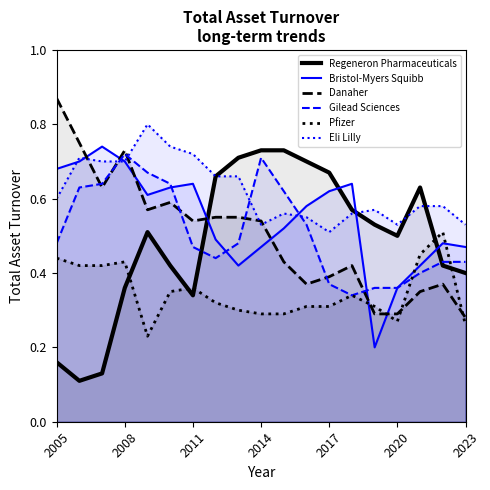

True or false: Regeneron Pharmaceuticals and Danaher intersect in this chart.

True